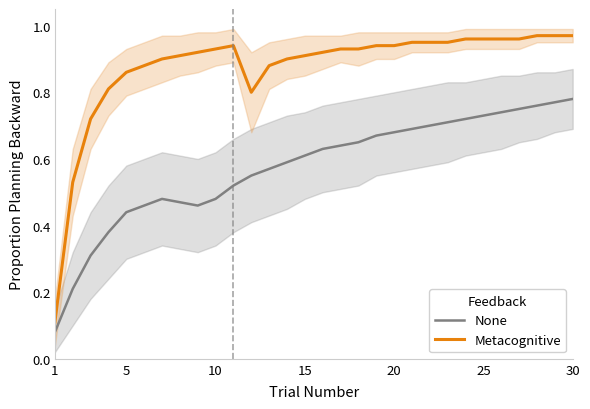

True or false: Metacognitive and None intersect in this chart.

False